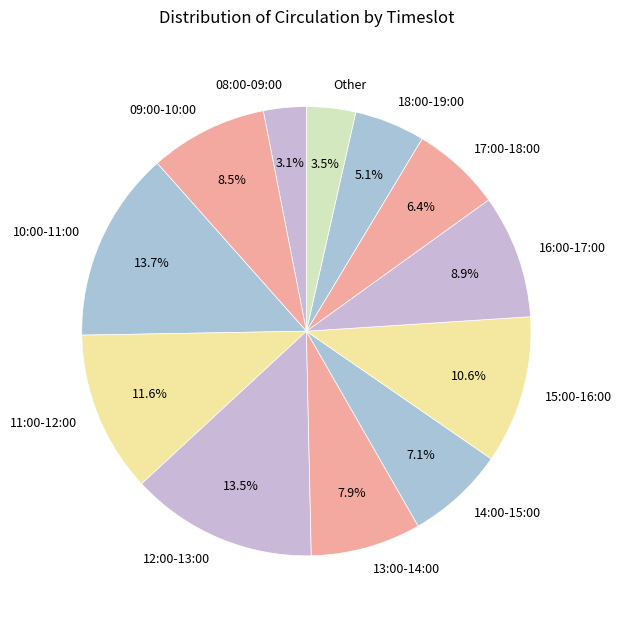

To the nearest percent, what is the average slice percentage?

8%